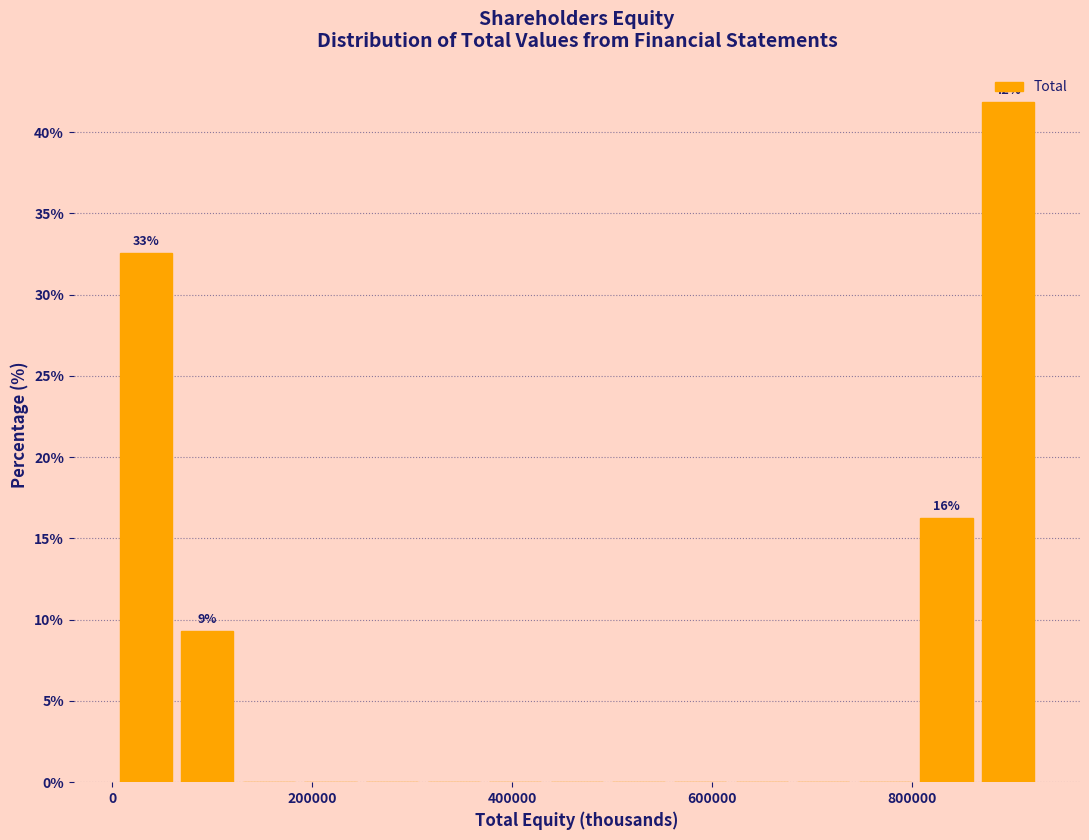

Around what value on the x-axis is the tallest bar? Give the approximate position of its centre, as read against the axis.

900000